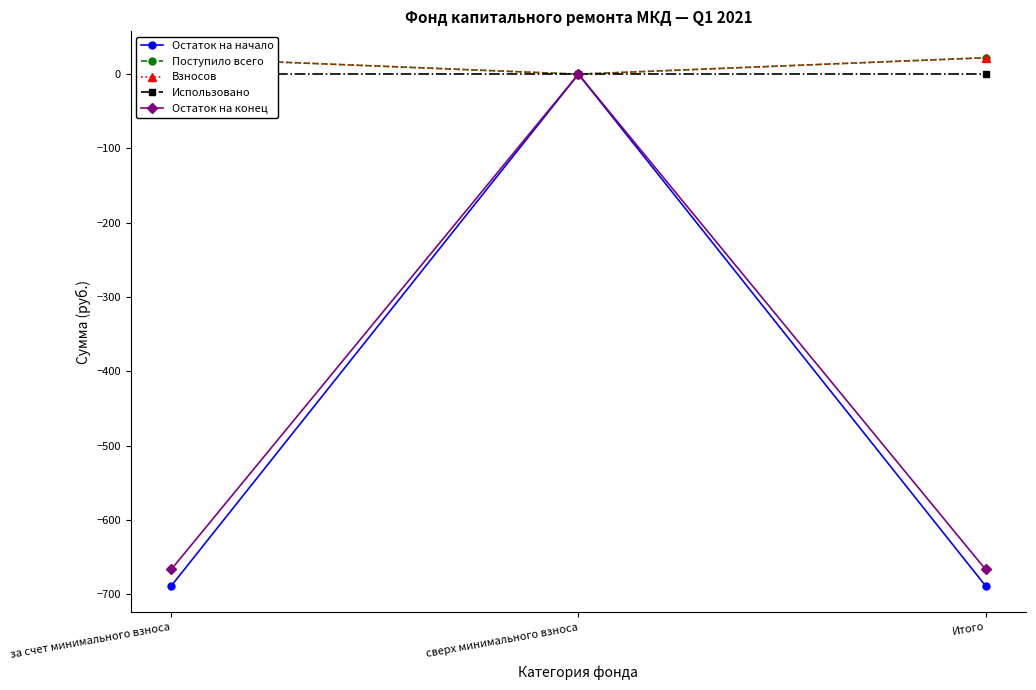

What is the difference between the second highest and minimum values in the Поступило всего series?

22.1